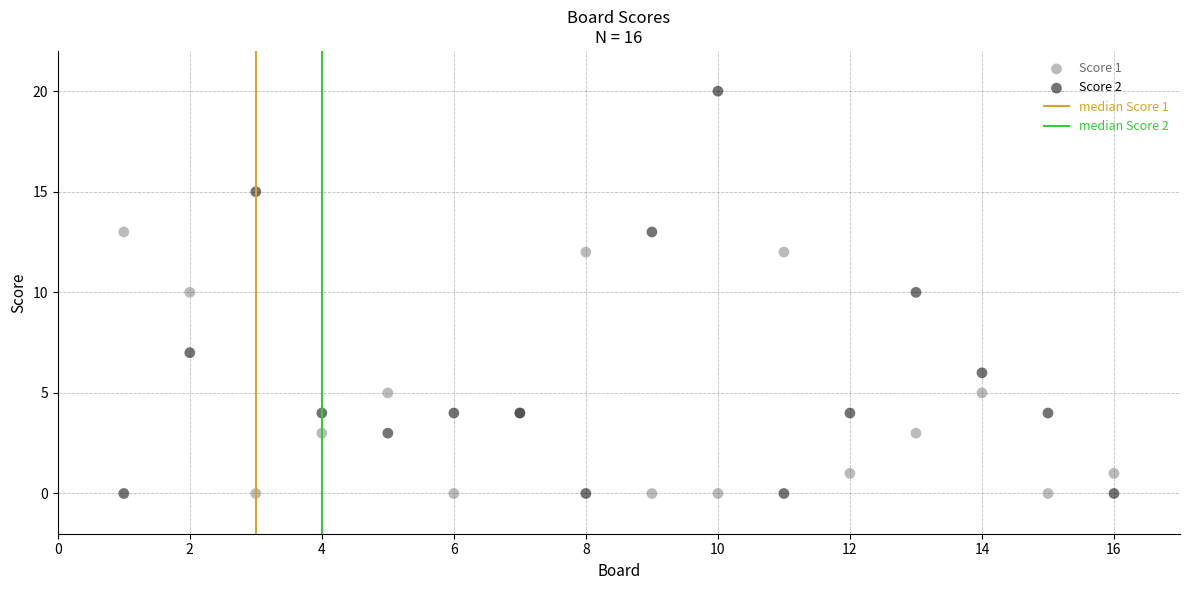

Which series contains the highest Y value?

Score 2